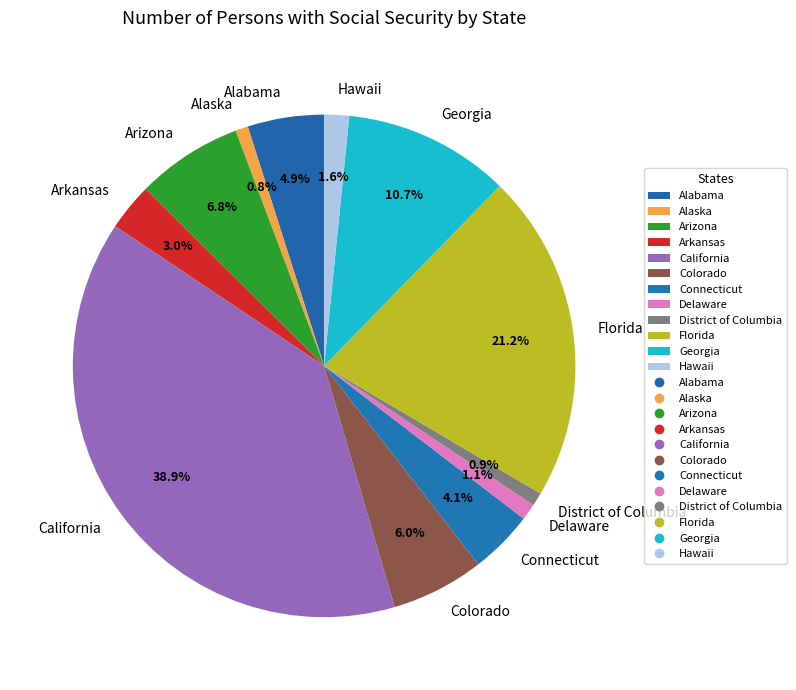

What percentage is the Arizona slice, to the nearest percent?

7%